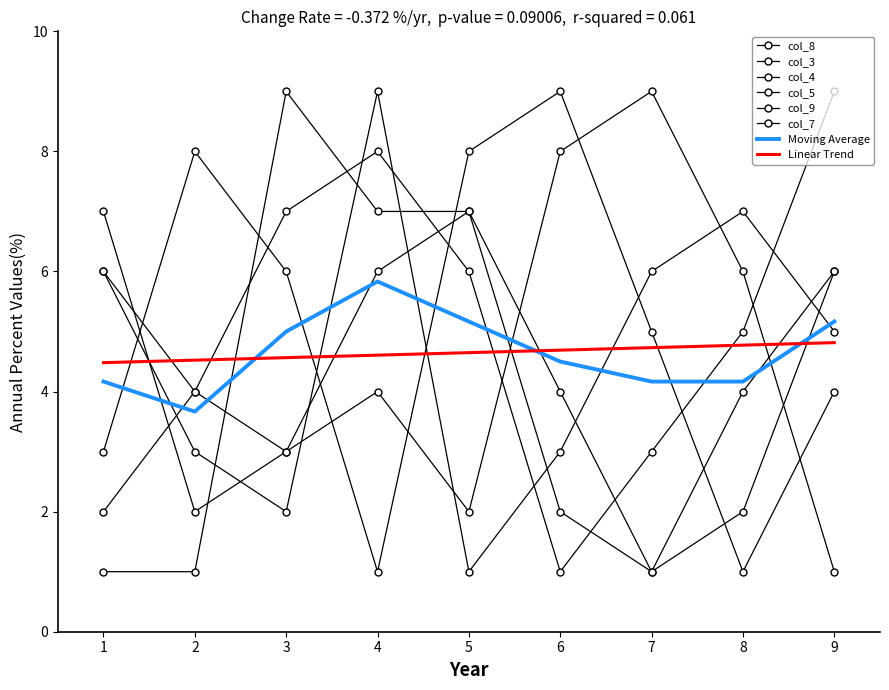

How many values in the col_3 series are below 5?

4